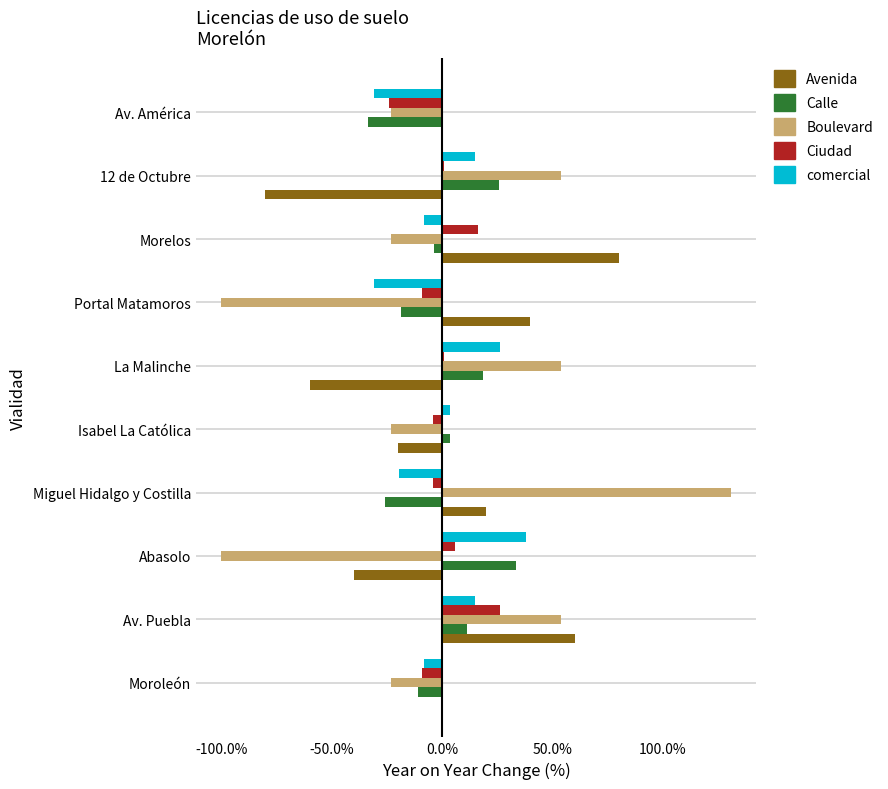

What is the greatest value displayed?

130.8